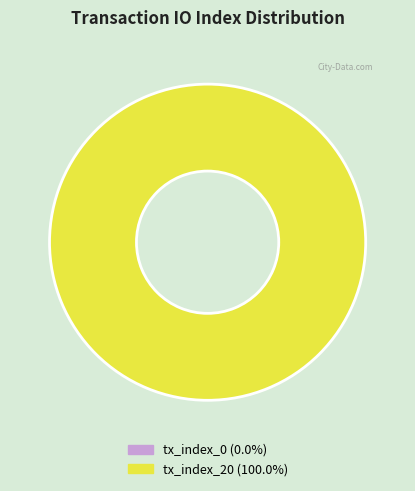

Does any single category account for the majority?

Yes